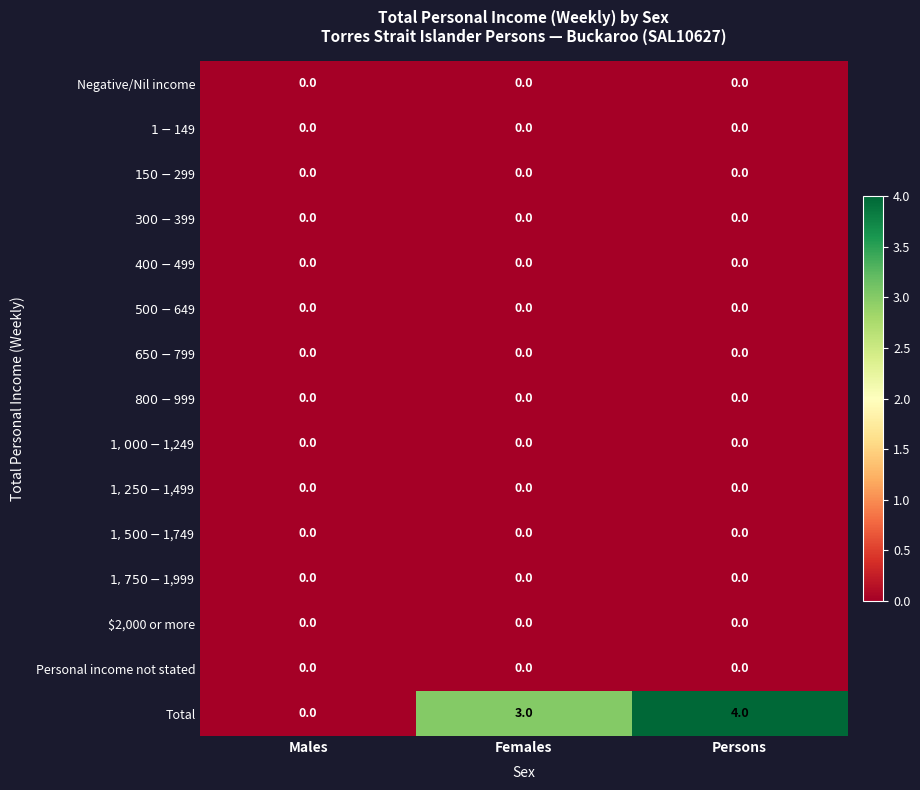

Count the number of data series in this chart.

15